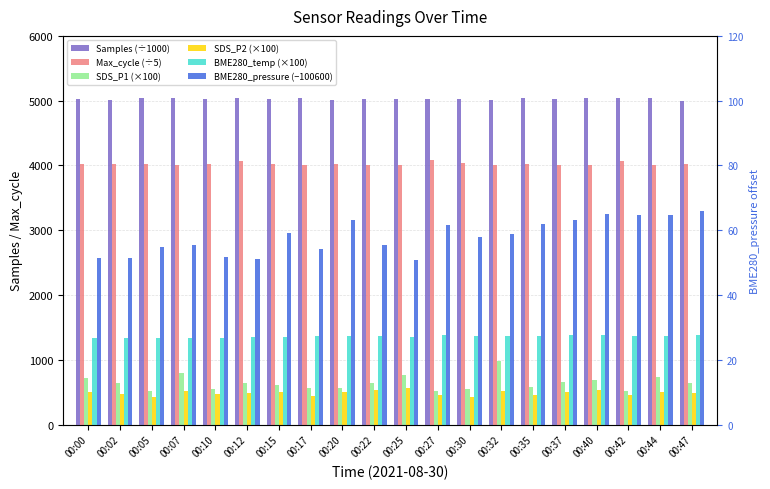

Does the chart contain stacked bars?

No